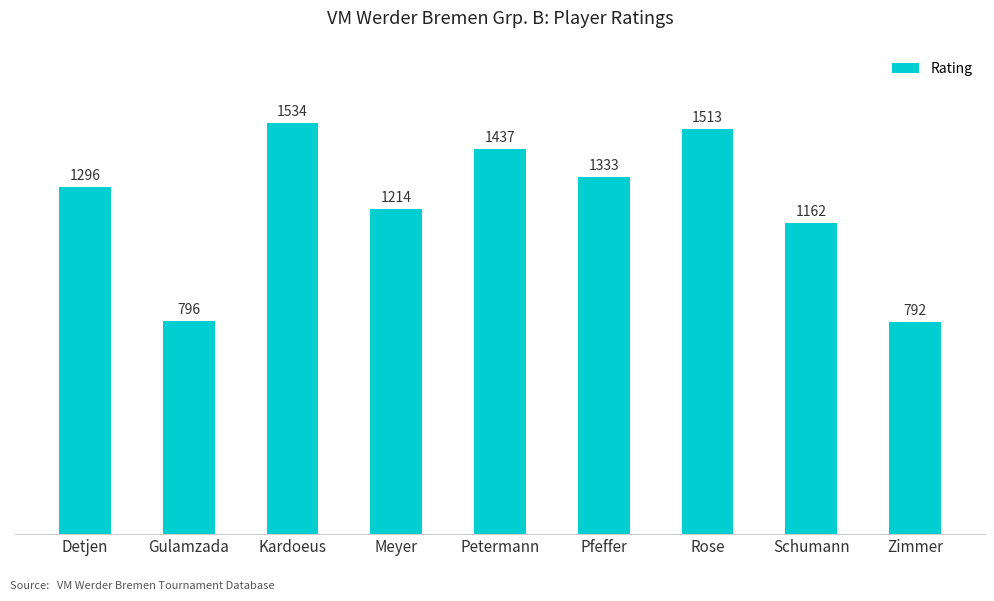

What is the label of the 6th bar from the right?

Meyer